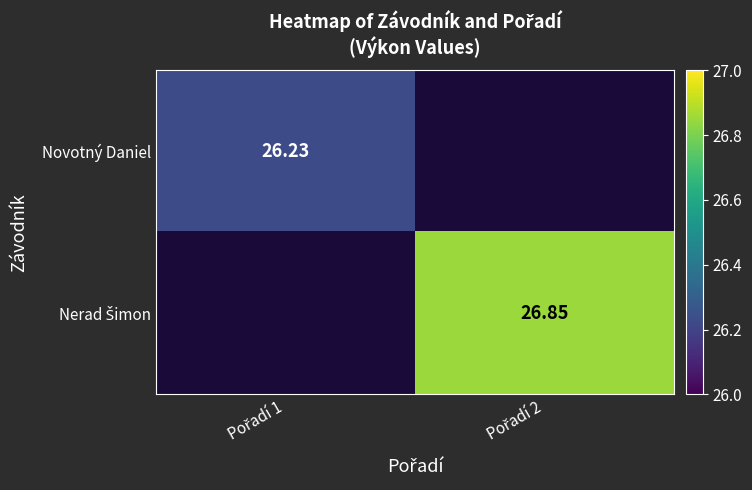

List the series in order of their overall mean, lowest first.

Novotný Daniel, Nerad Šimon